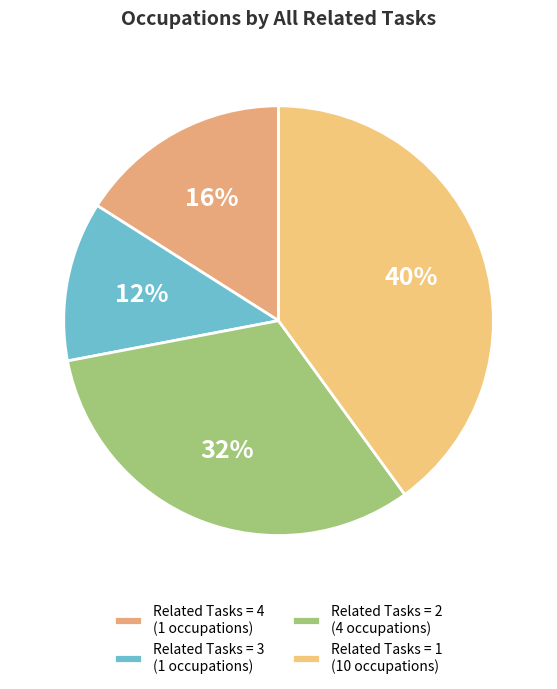

Rank the categories by value from lowest to highest.

Related Tasks = 3 (1 occupations), Related Tasks = 4 (1 occupations), Related Tasks = 2 (4 occupations), Related Tasks = 1 (10 occupations)